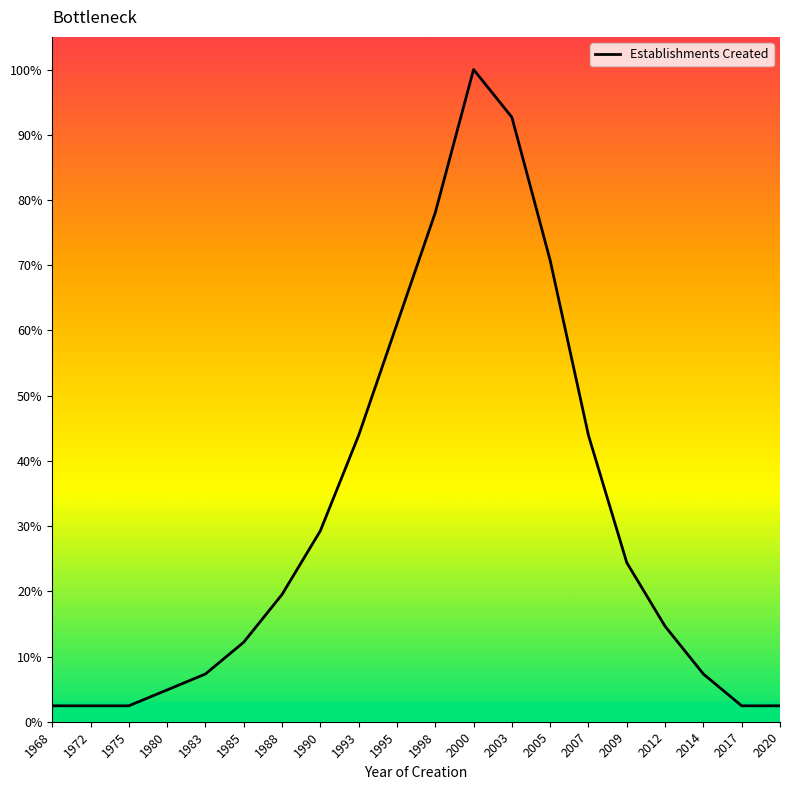

What is the difference between the values at 2014 and 2020?

4.9